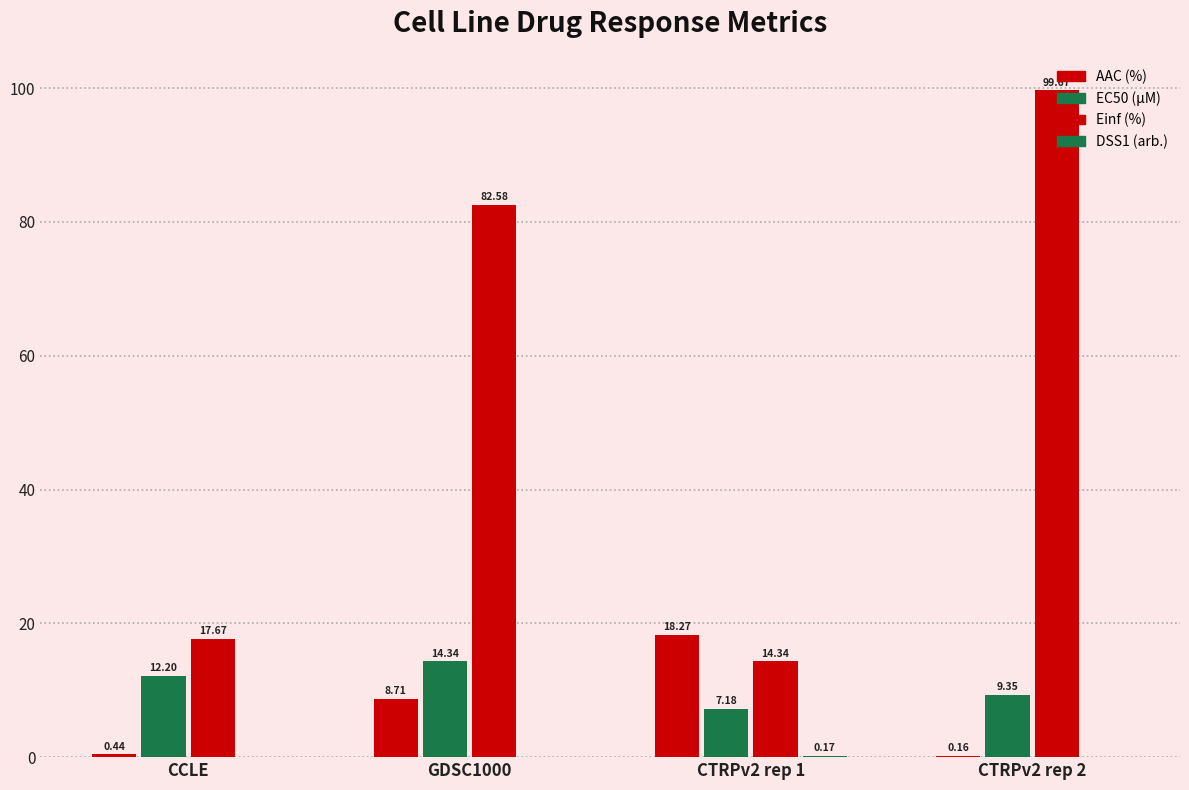

What position from the left is CTRPv2 rep 1?

3